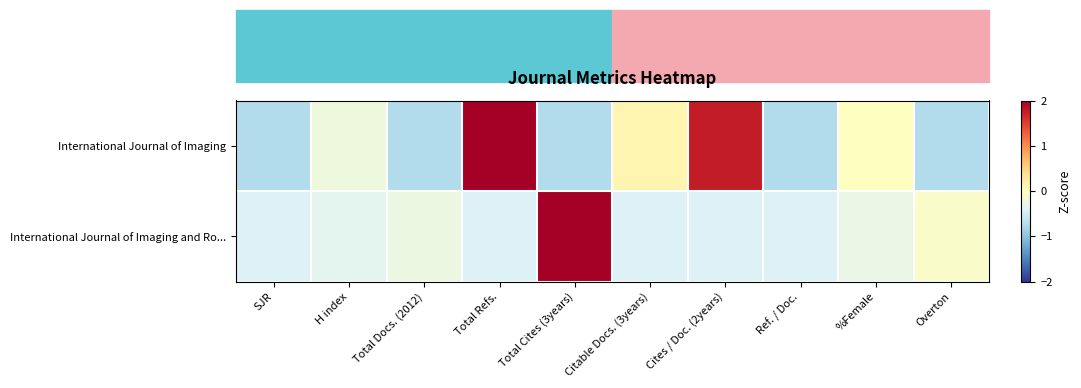

Reading left to right, list all the values displayed in this chart.

International Journal of Imaging: SJR=-0.7	H index=-0.2	Total Docs. (2012)=-0.7	Total Refs.=2.0	Total Cites (3years)=-0.7	Citable Docs. (3years)=0.1	Cites / Doc. (2years)=1.8	Ref. / Doc.=-0.7	%Female=-0.0	Overton=-0.7
International Journal of Imaging and Ro...: SJR=-0.4	H index=-0.3	Total Docs. (2012)=-0.2	Total Refs.=-0.4	Total Cites (3years)=3.0	Citable Docs. (3years)=-0.4	Cites / Doc. (2years)=-0.4	Ref. / Doc.=-0.4	%Female=-0.3	Overton=-0.1